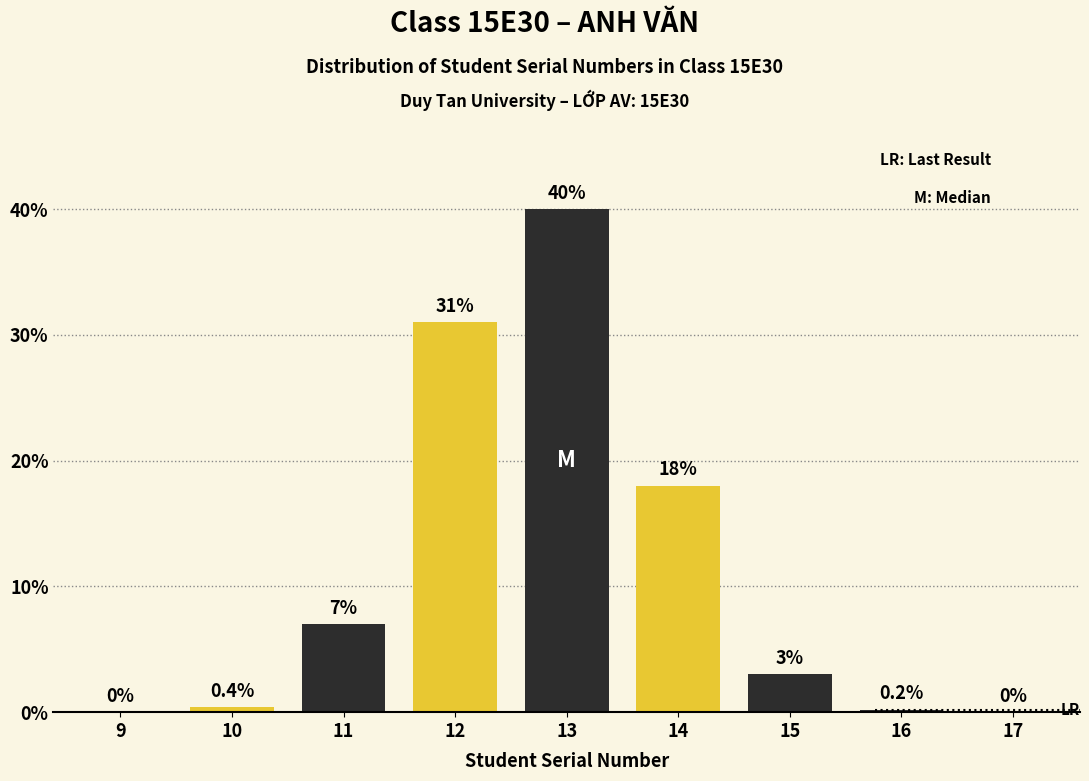

Reading left to right, transcribe all the data shown in this chart.

9=0.0	10=0.4	11=7.0	12=31.0	13=40.0	14=18.0	15=3.0	16=0.2	17=0.0